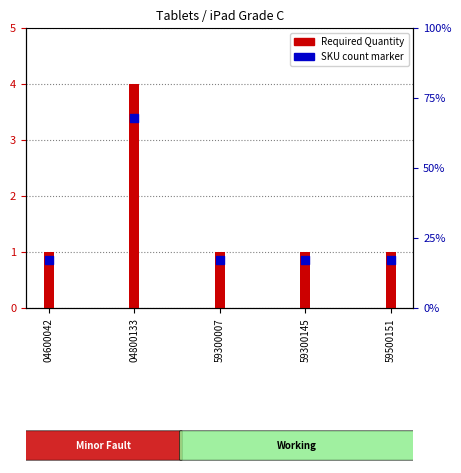

What are all the series names shown in the legend?

Required Quantity, SKU count marker